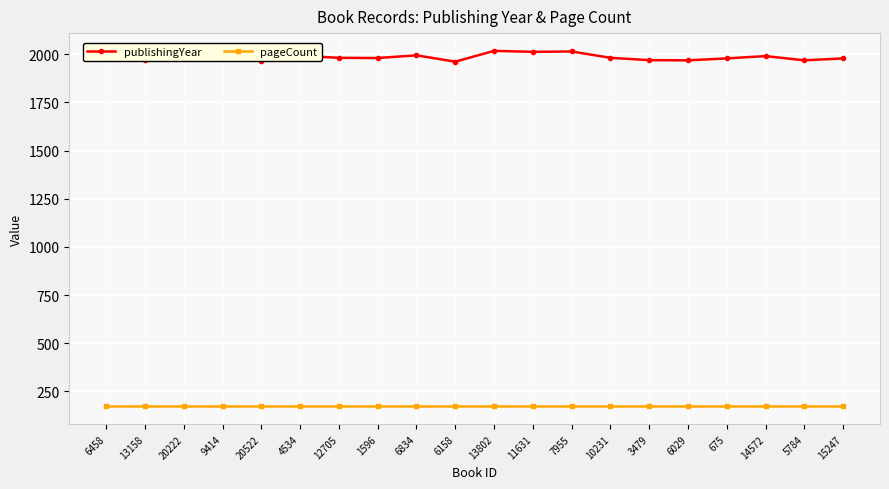

What is the sum of all pageCount values?

3440